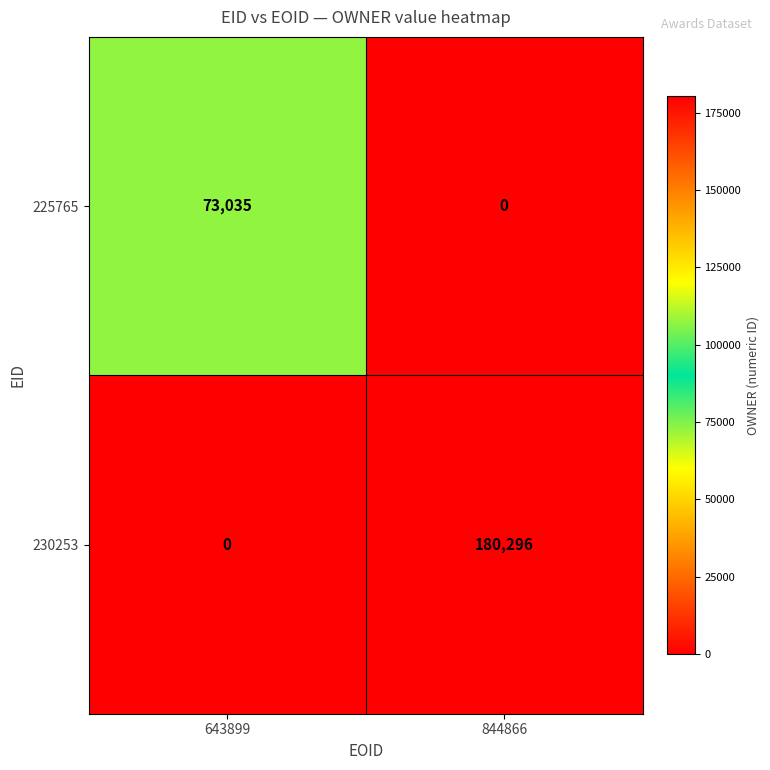

Which series has the widest spread of values?

230253